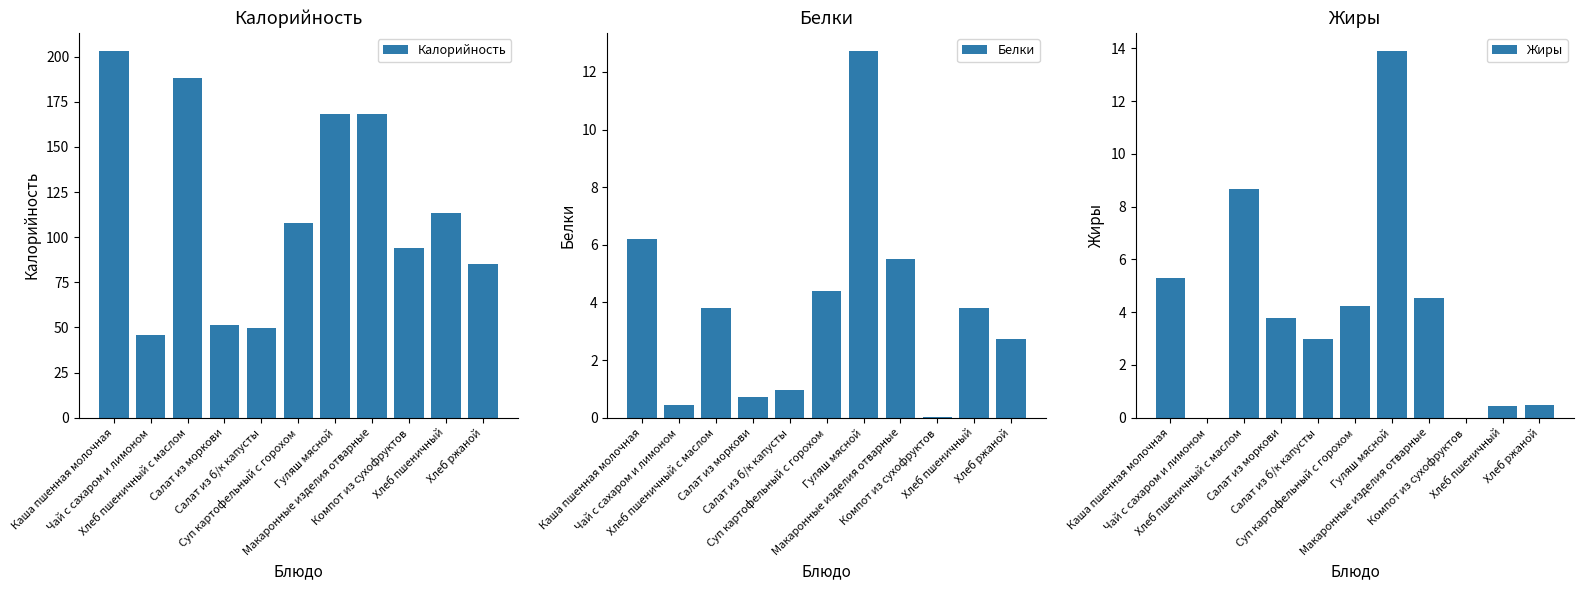

What is the value of the Калорийность bar at the 5th from the left?

49.9